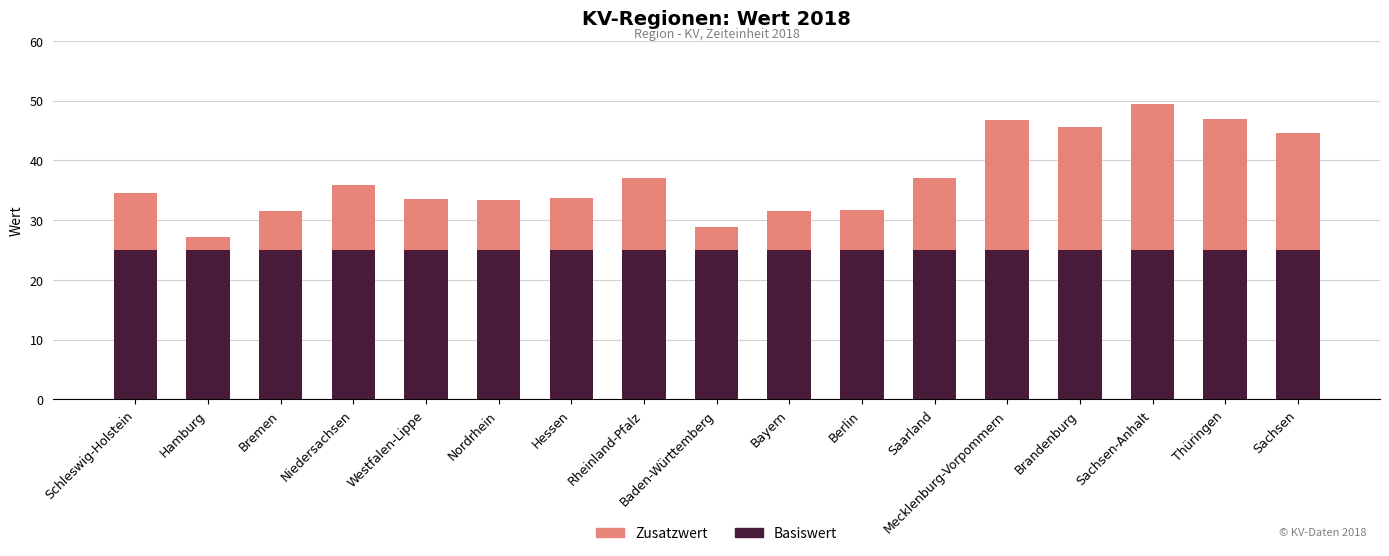

What is the total value across all series at Schleswig-Holstein?

34.5